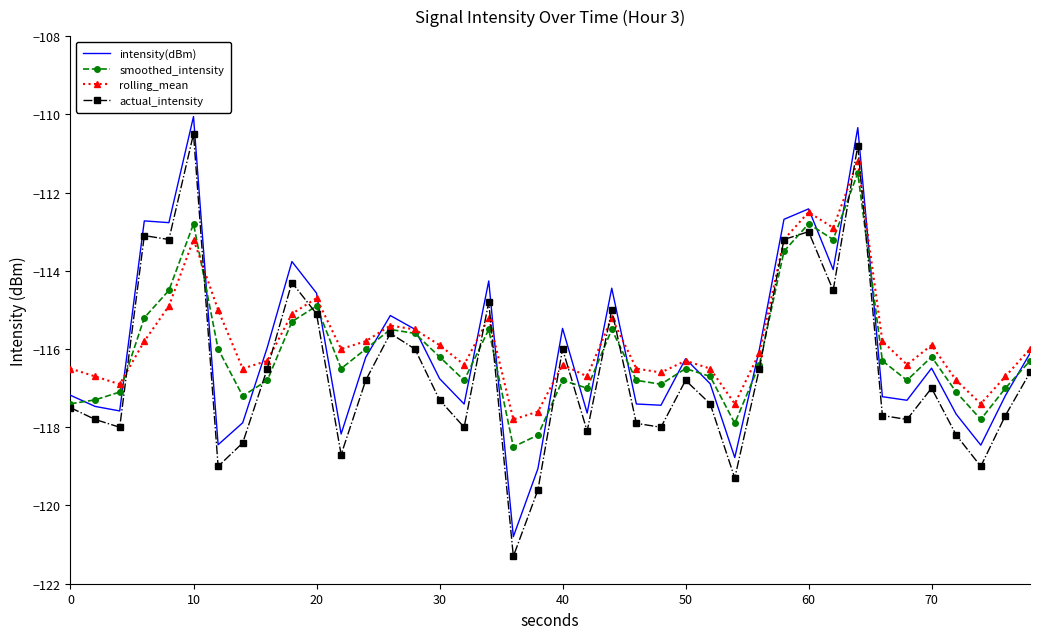

Rank the series by their maximum value, from highest to lowest.

intensity(dBm), actual_intensity, rolling_mean, smoothed_intensity